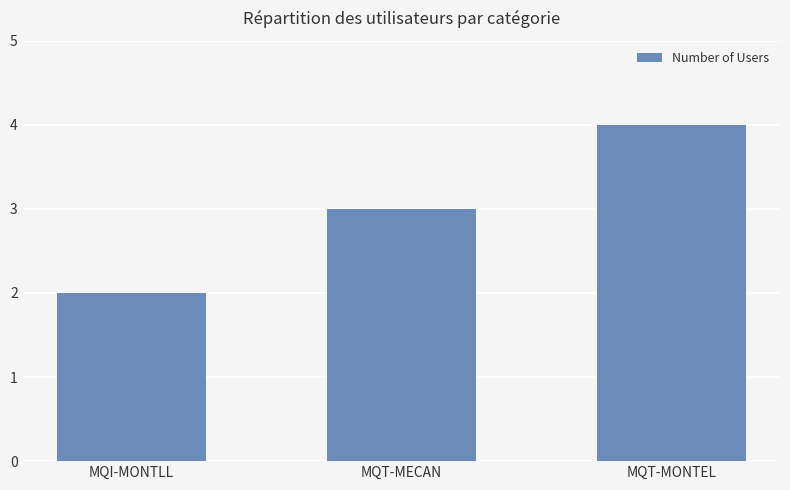

Read the value at MQT-MECAN.

3